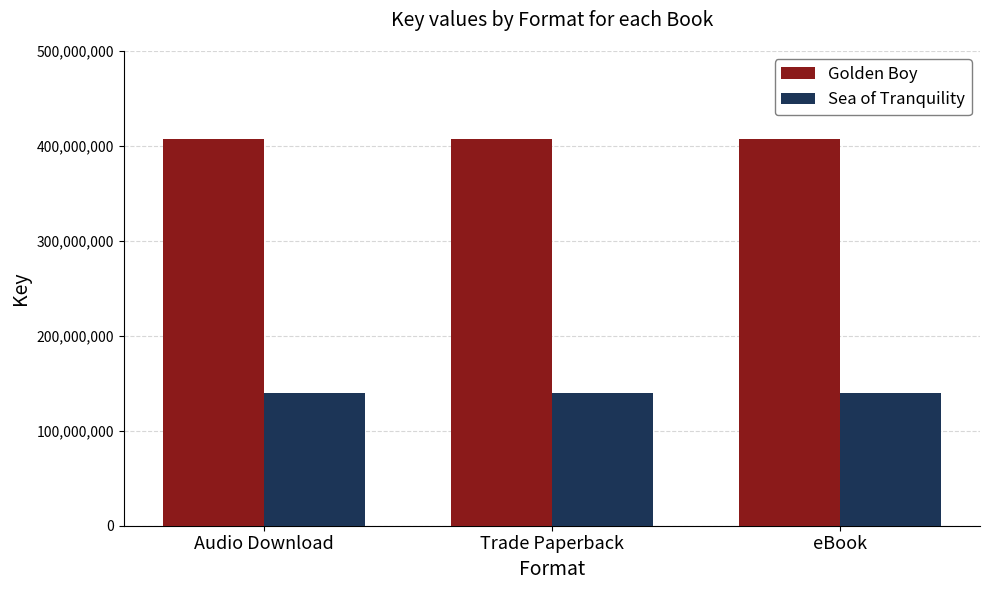

What is the greatest value displayed?

407013194